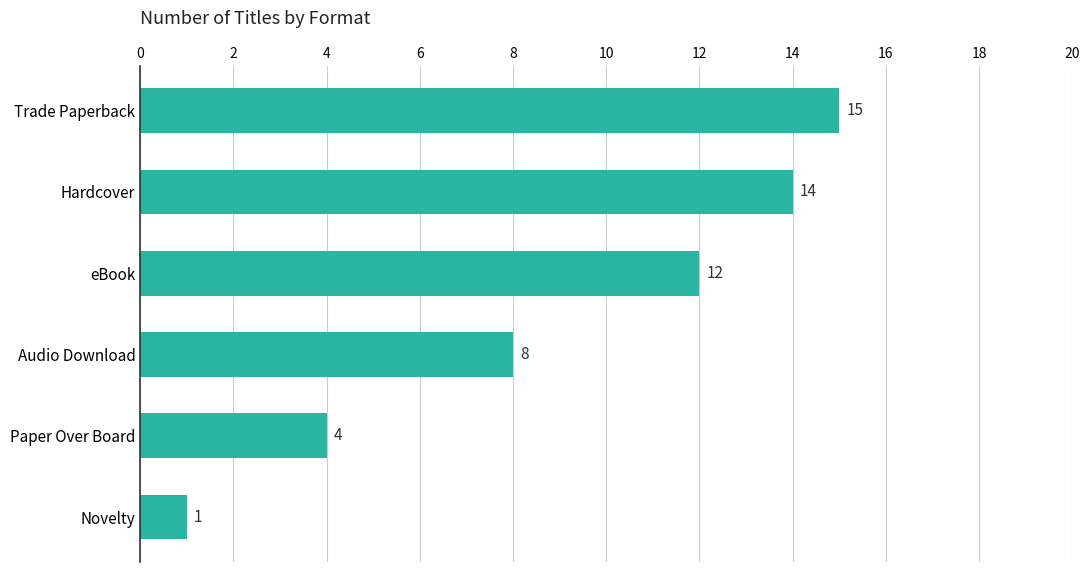

Does the chart contain stacked bars?

No